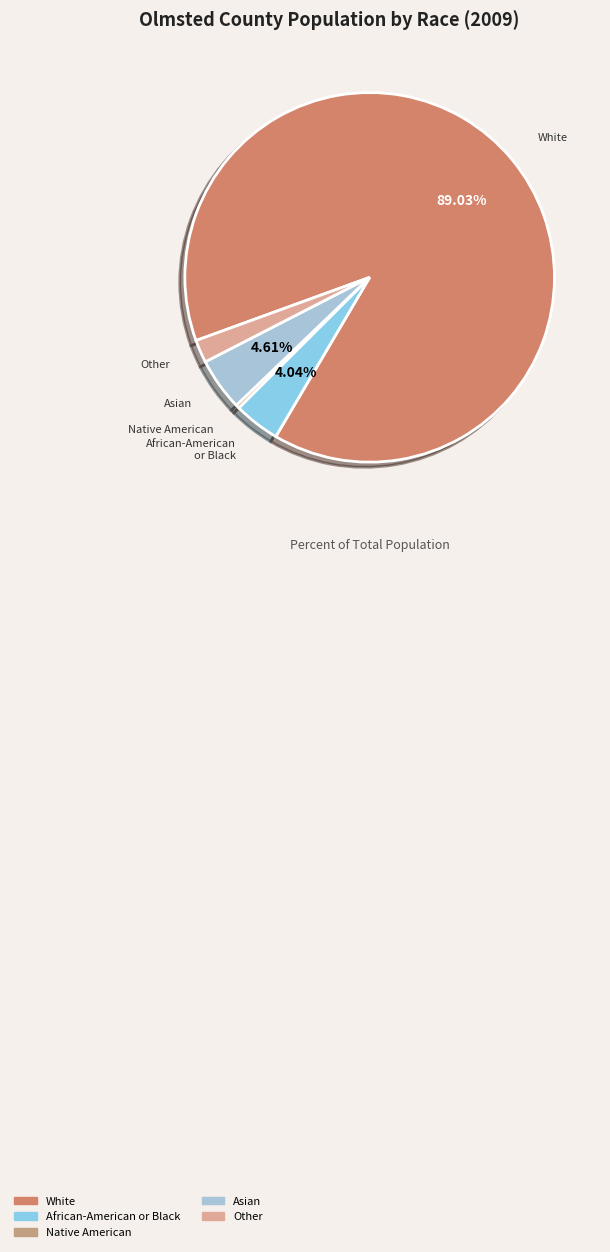

Which slice is the smallest?

Native American